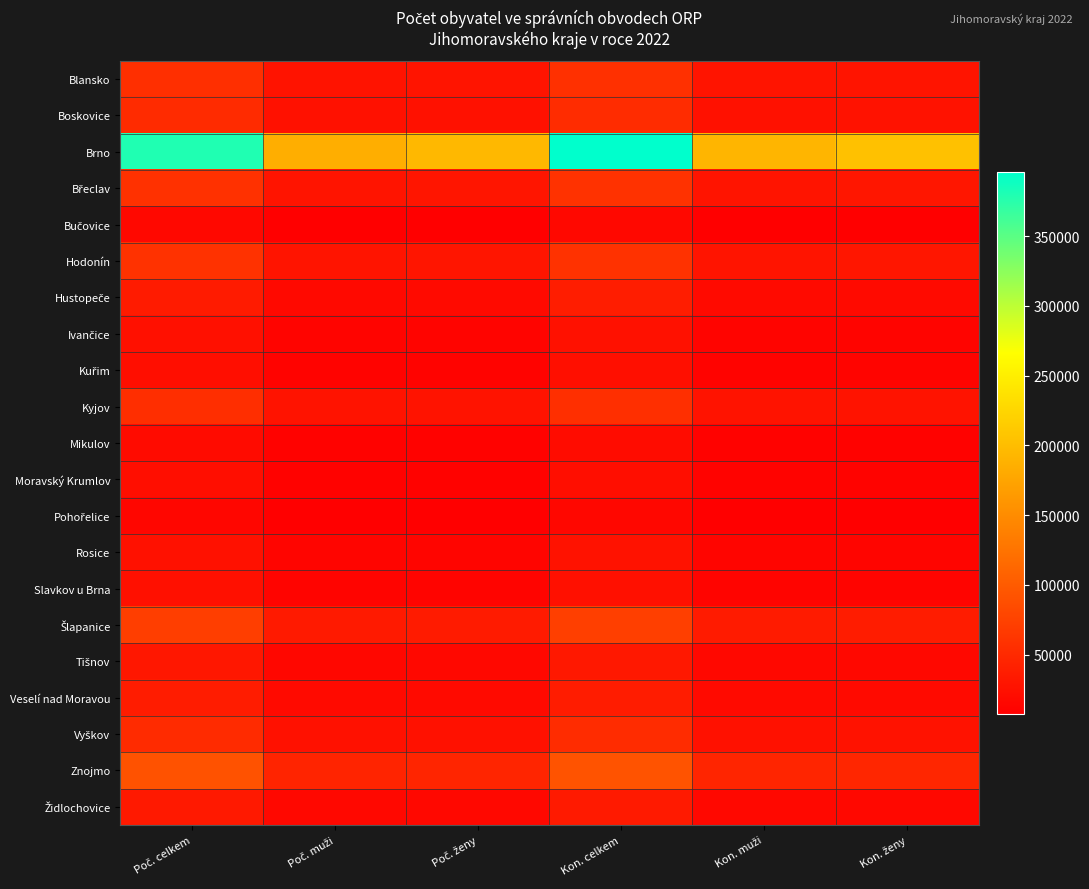

Which series changed the most between Poč. muži and Kon. muži?

Brno